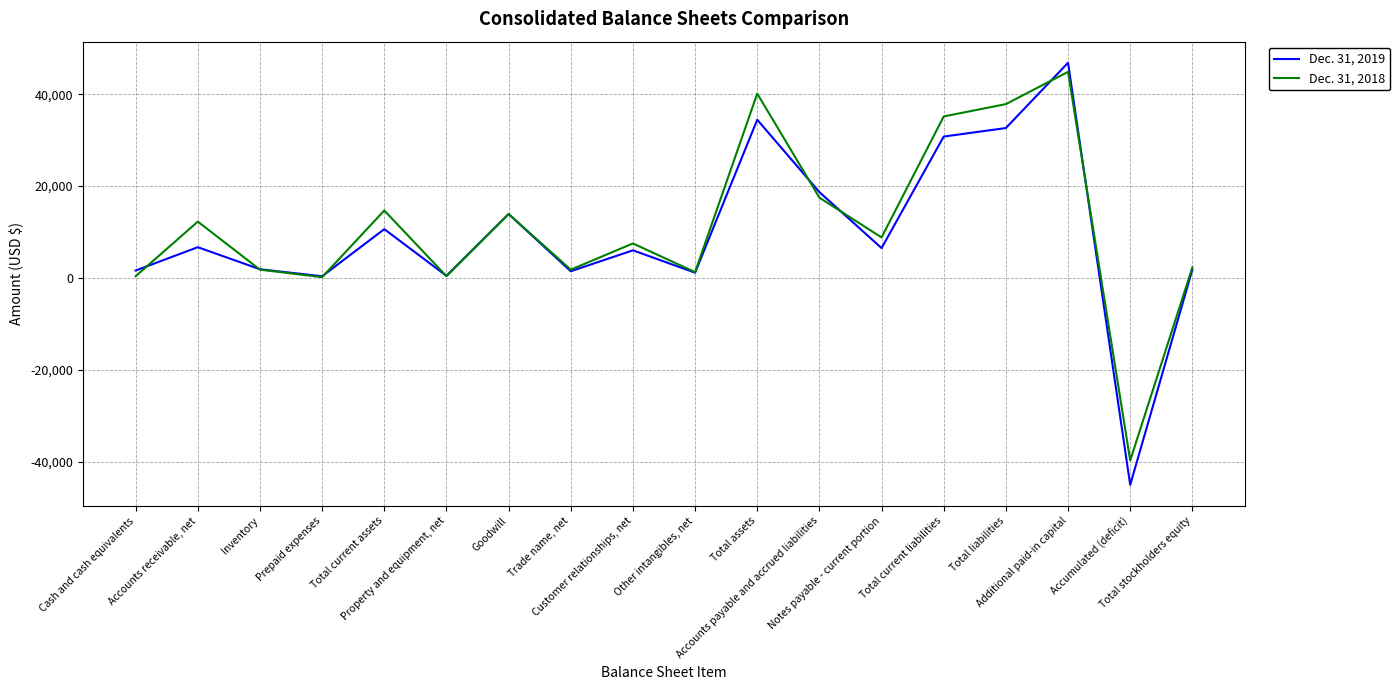

Which series has the largest range (max minus min)?

Dec. 31, 2019